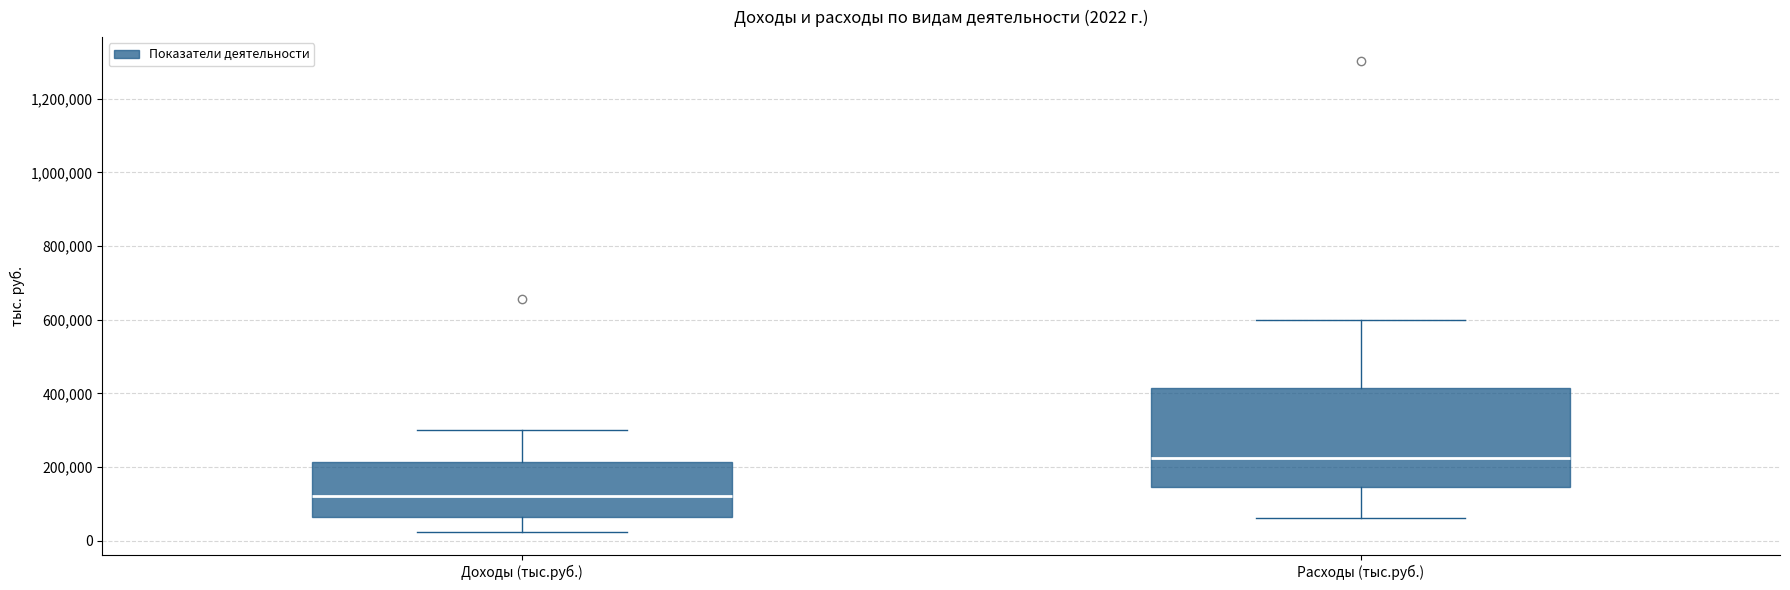

Which box is the tallest, from its lower edge to its upper edge?

Расходы (тыс.руб.)